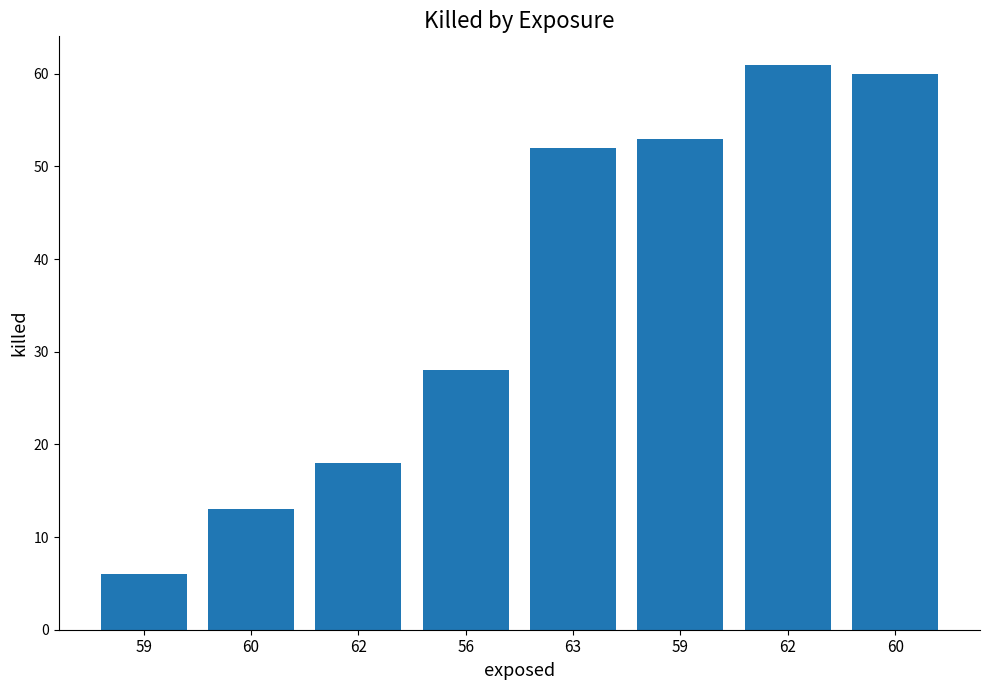

How many bars are there in total?

8